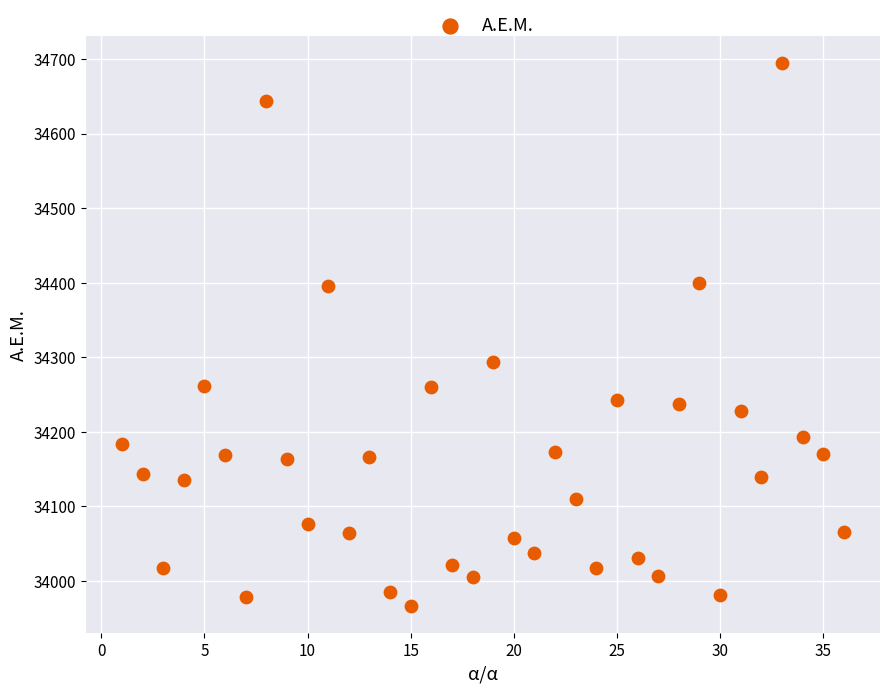

What is the range of X values (max minus min)?

35